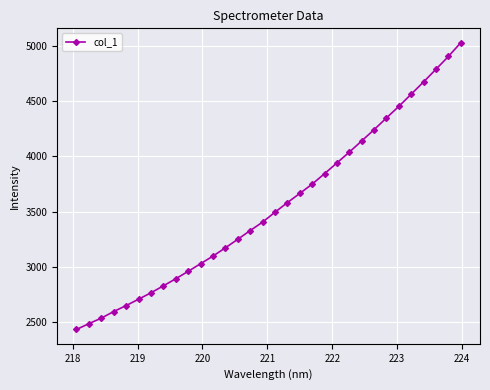

What is the maximum value shown in the chart?

5030.0